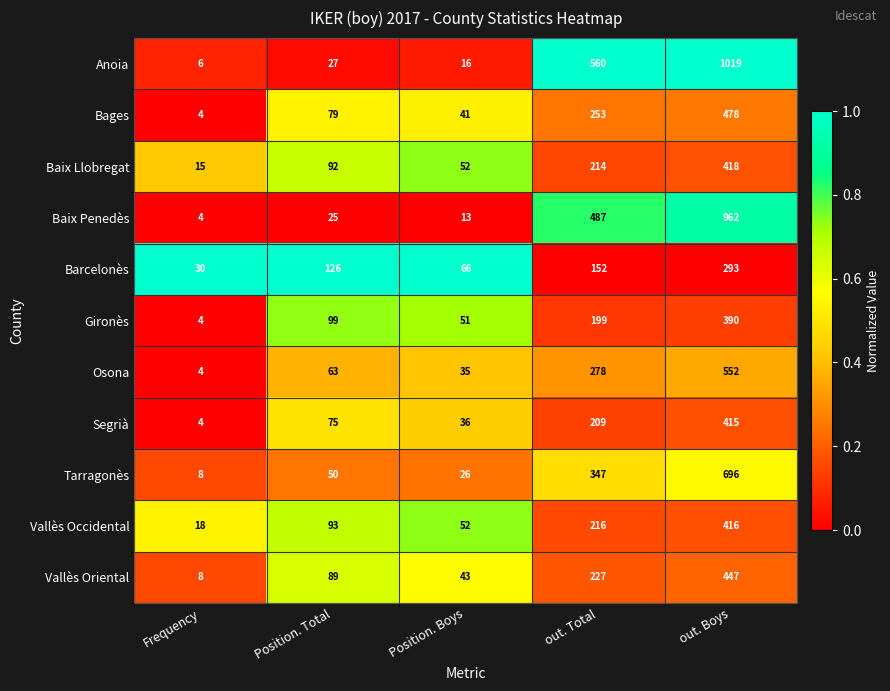

Which series has the widest spread of values?

Anoia